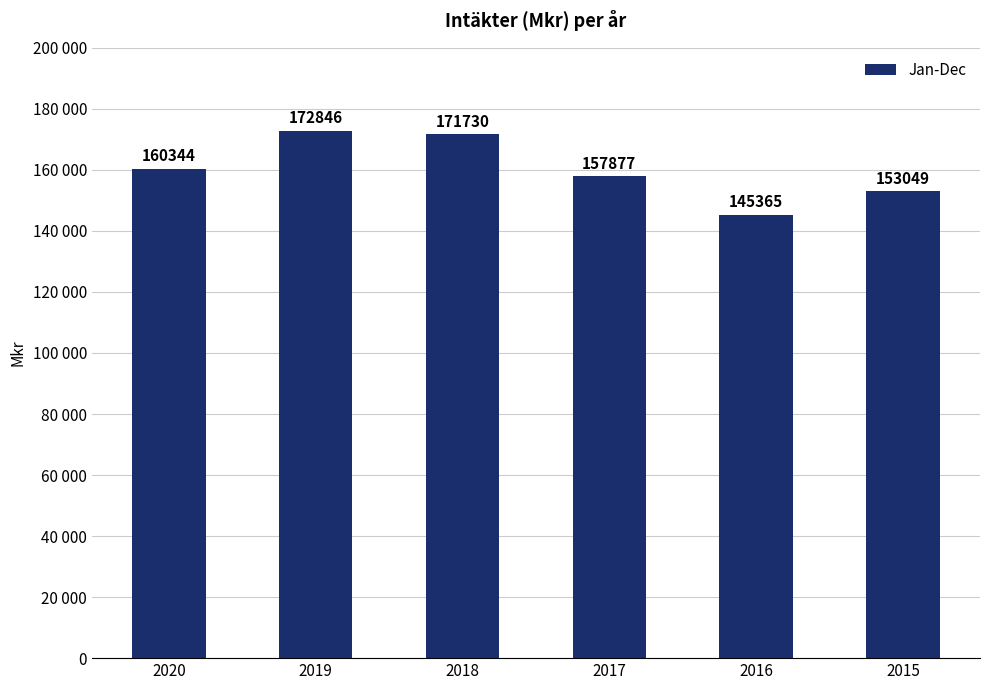

List the labels in order of value, smallest first.

2016, 2015, 2017, 2020, 2018, 2019